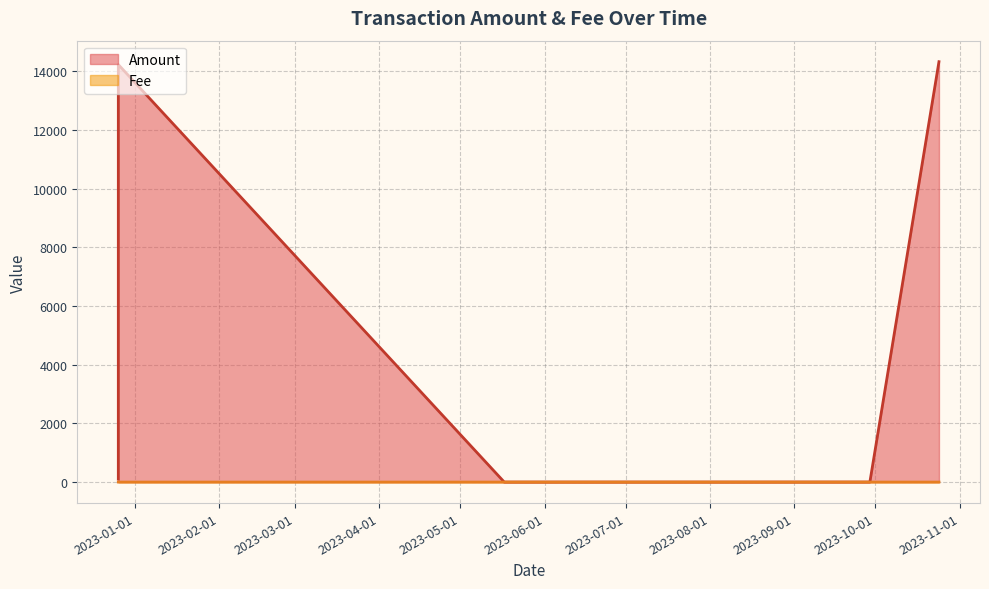

Does the chart display data point markers on the line(s)?

No